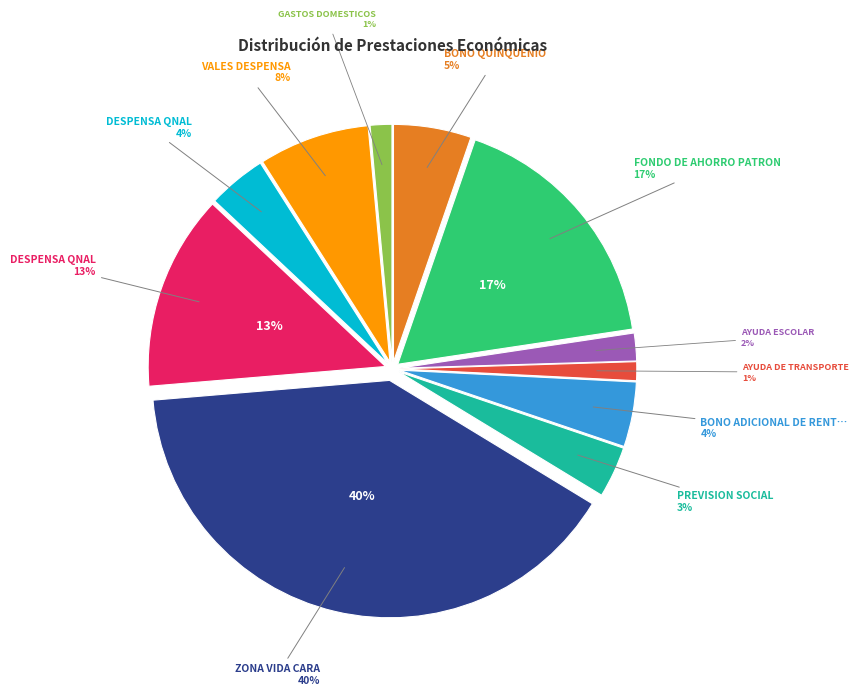

Count the number of slices in the pie.

11